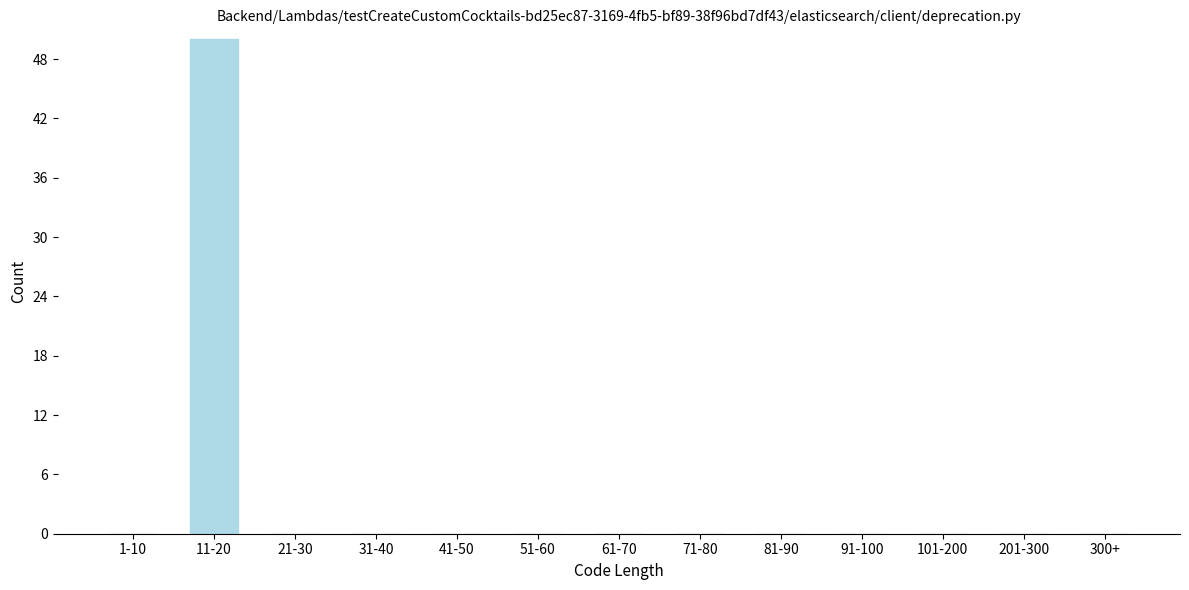

Reading right to left, list all the values displayed in this chart.

300+=0	201-300=0	101-200=0	91-100=0	81-90=0	71-80=0	61-70=0	51-60=0	41-50=0	31-40=0	21-30=0	11-20=50	1-10=0